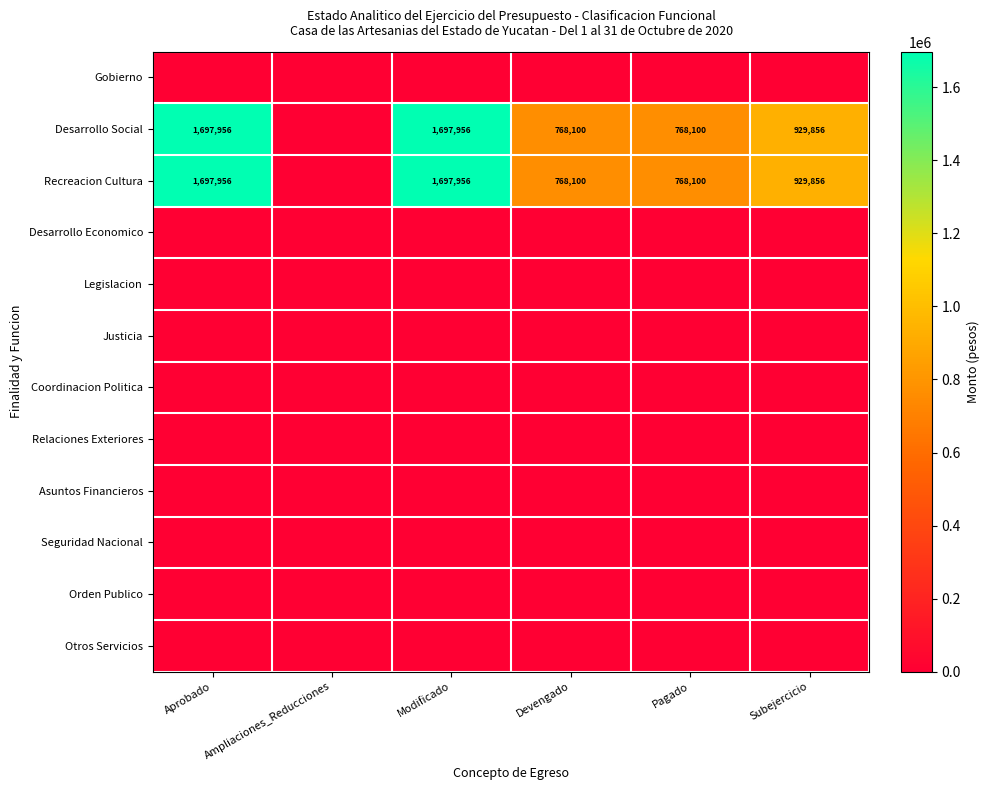

Is it true that Desarrollo Social equals 768100 at Devengado?

True